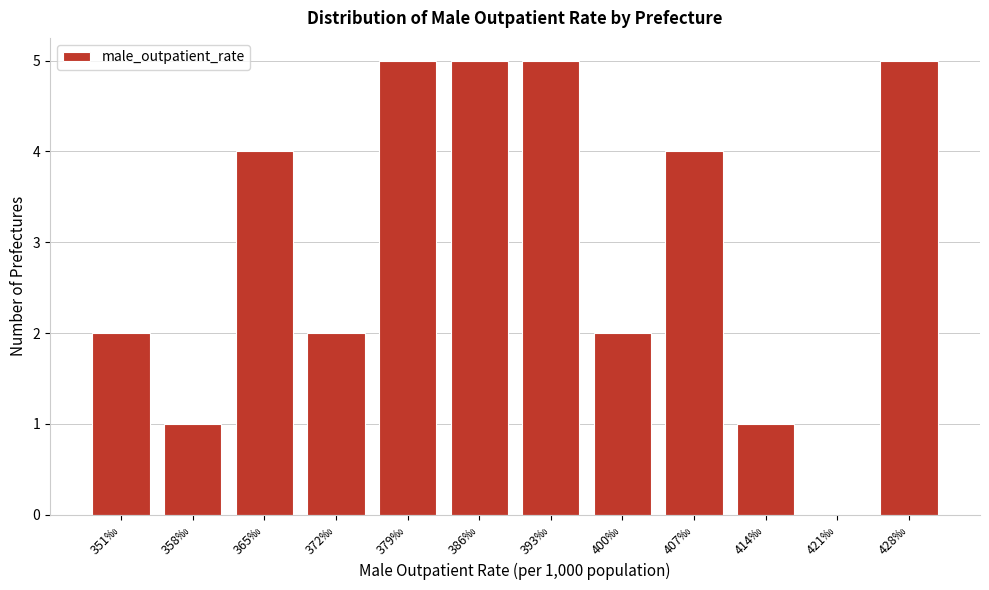

Reading right to left, what are all the values shown in this chart?

428‰=5	421‰=0	414‰=1	407‰=4	400‰=2	393‰=5	386‰=5	379‰=5	372‰=2	365‰=4	358‰=1	351‰=2